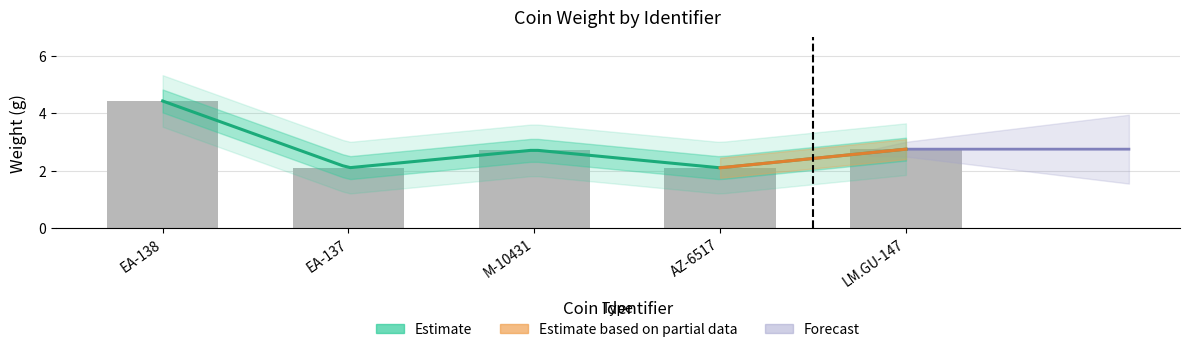

What is the difference between the maximum and second lowest values?

2.3